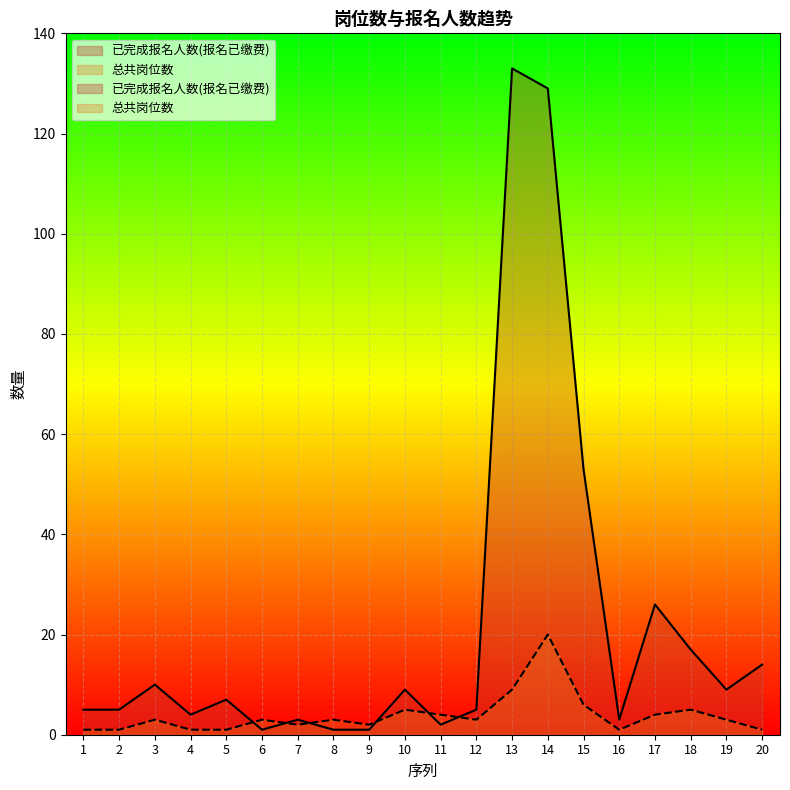

At which category is the sum across all series the highest?

14